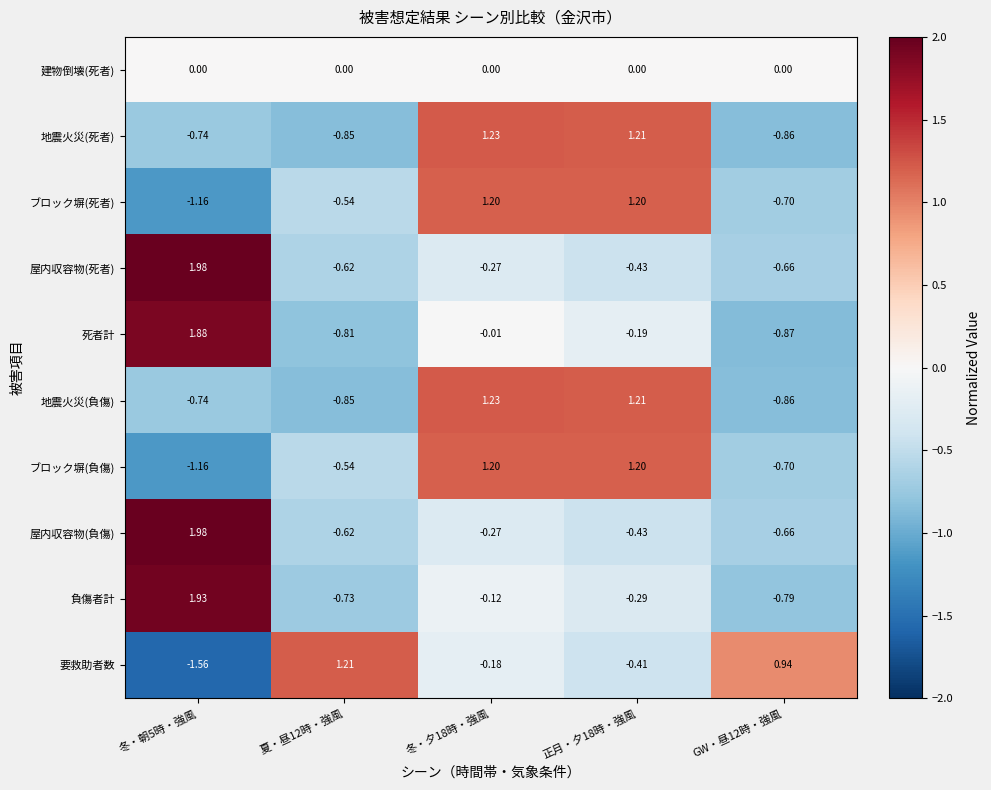

Which series has the largest range (max minus min)?

要救助者数